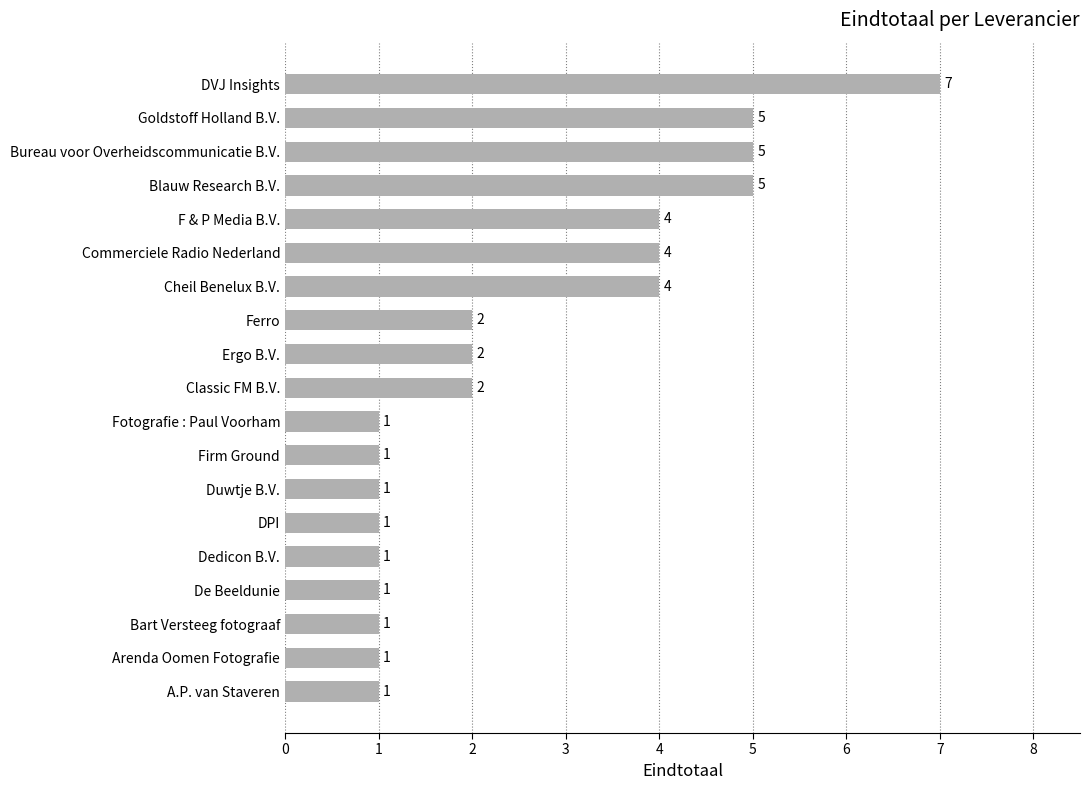

Does the chart contain stacked bars?

No